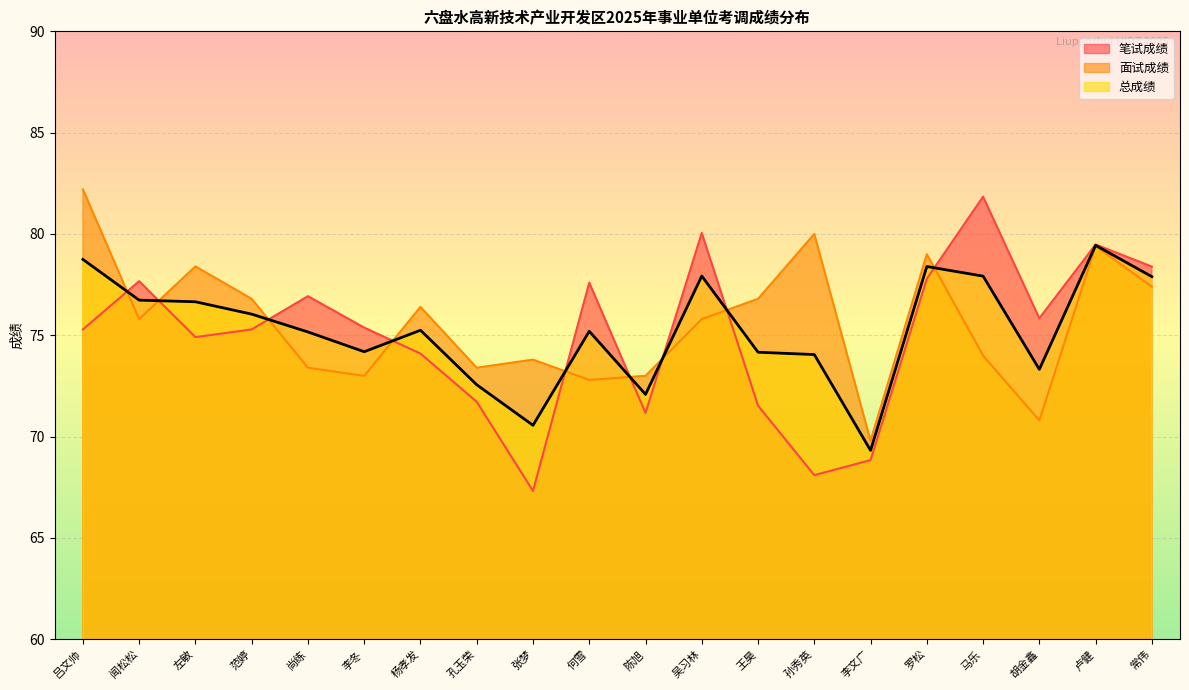

What is the label of the 18th point from the left?

胡金鑫